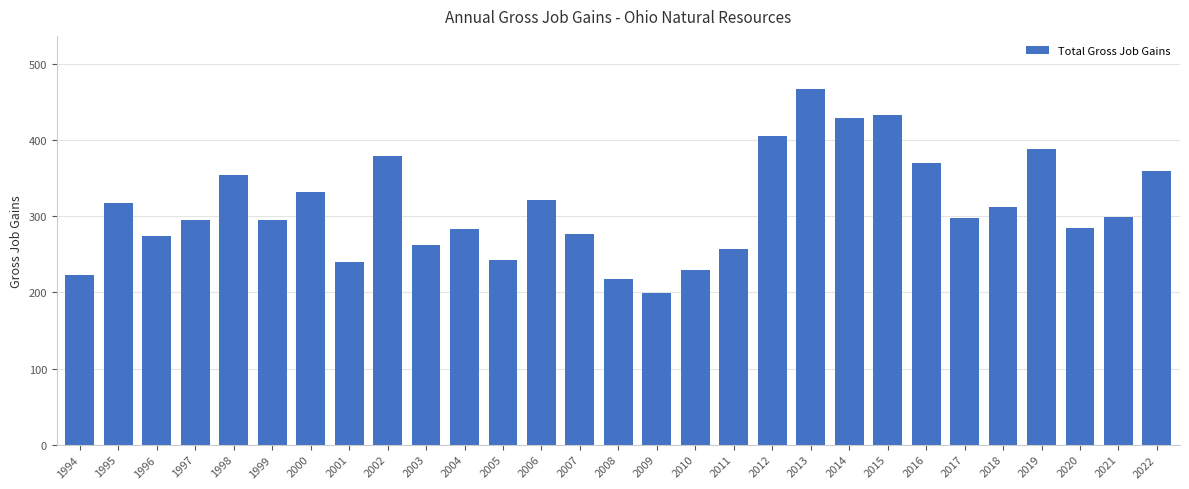

What is the value of the 11th bar from the left?

283